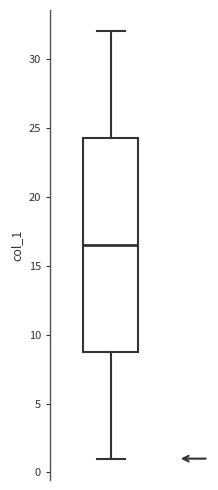

Transcribe this box plot: give where the median line is, the range the box spans, and where the two whiskers end, as read against the y-axis. The values are not printed on the chart, so give them approximately, as read against the axis.

median 16.5, box 9.0 to 24.5, whiskers 1.0 to 32.0